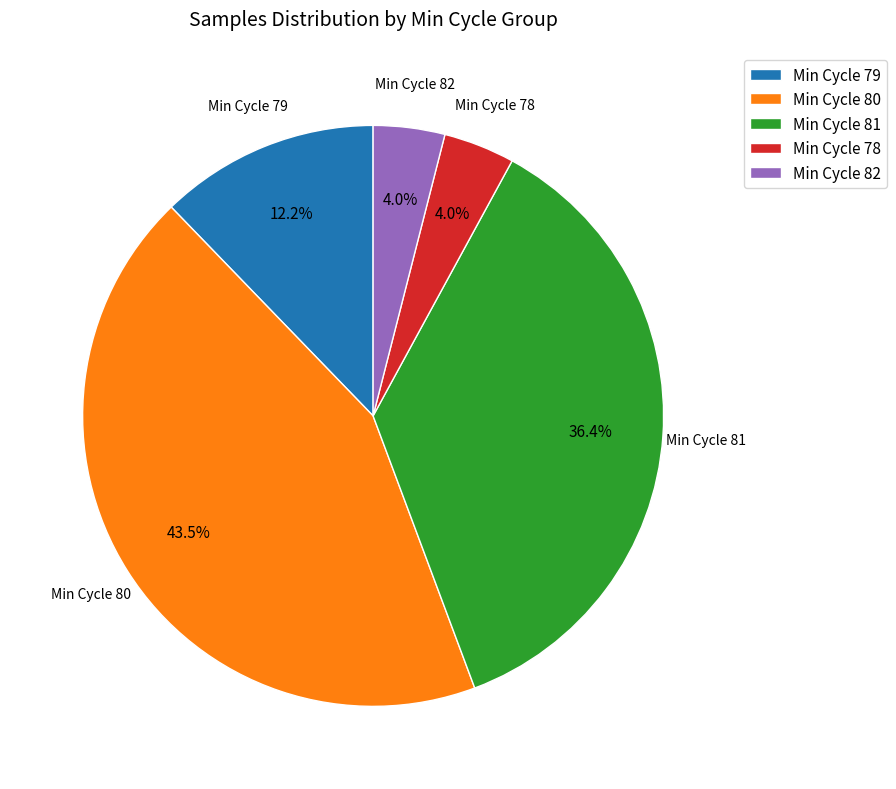

Is the sum of Min Cycle 82 and Min Cycle 78 greater than half?

No